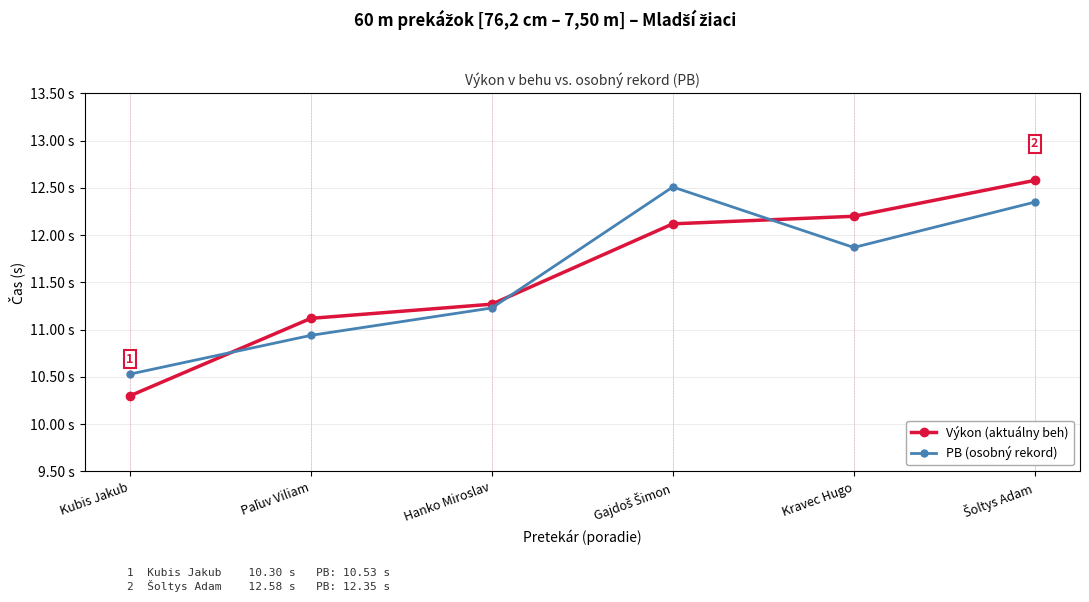

Is this an area chart (filled region under the line)?

No